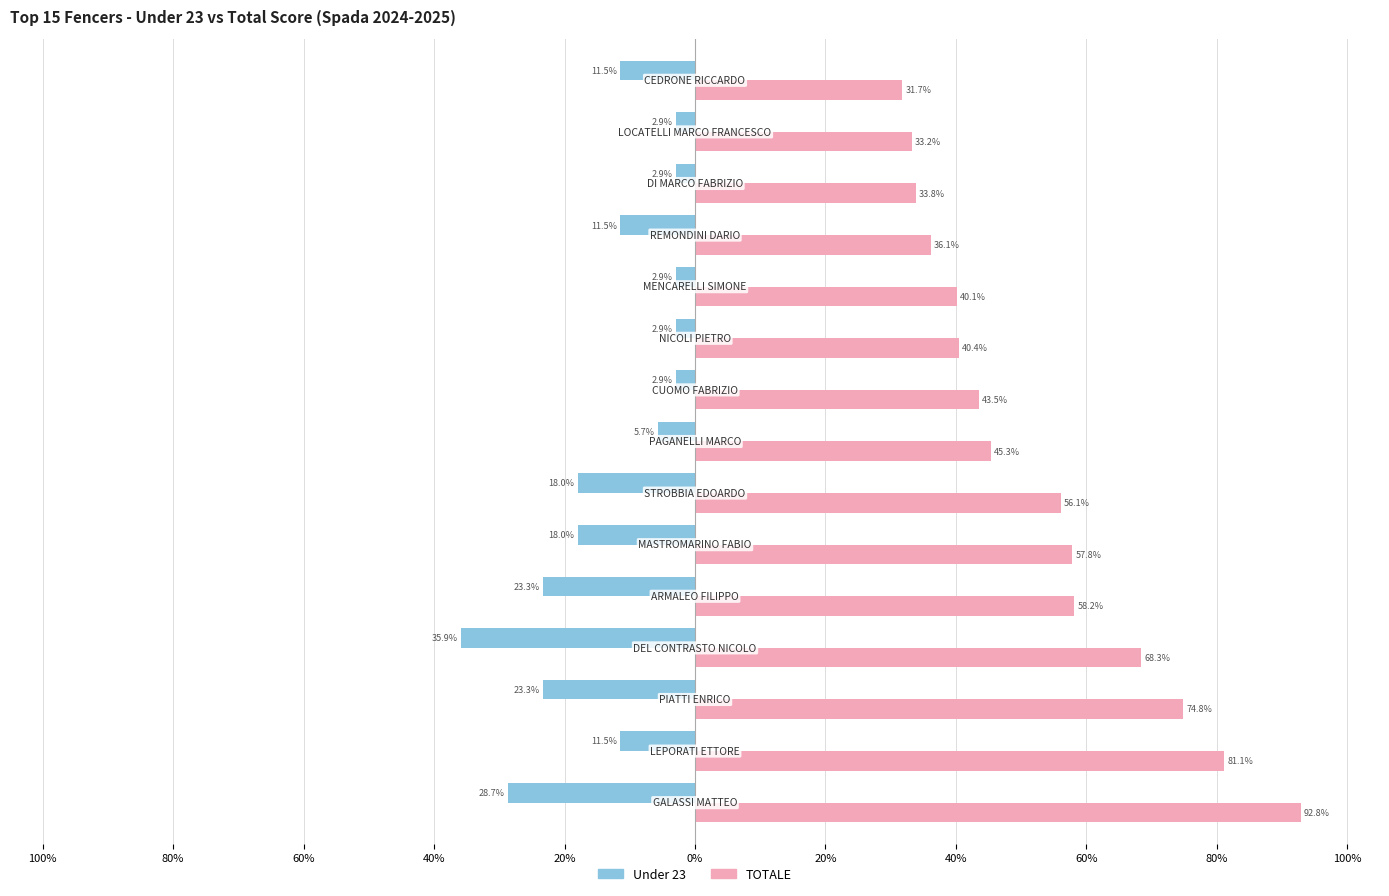

Which series has the largest range (max minus min)?

TOTALE